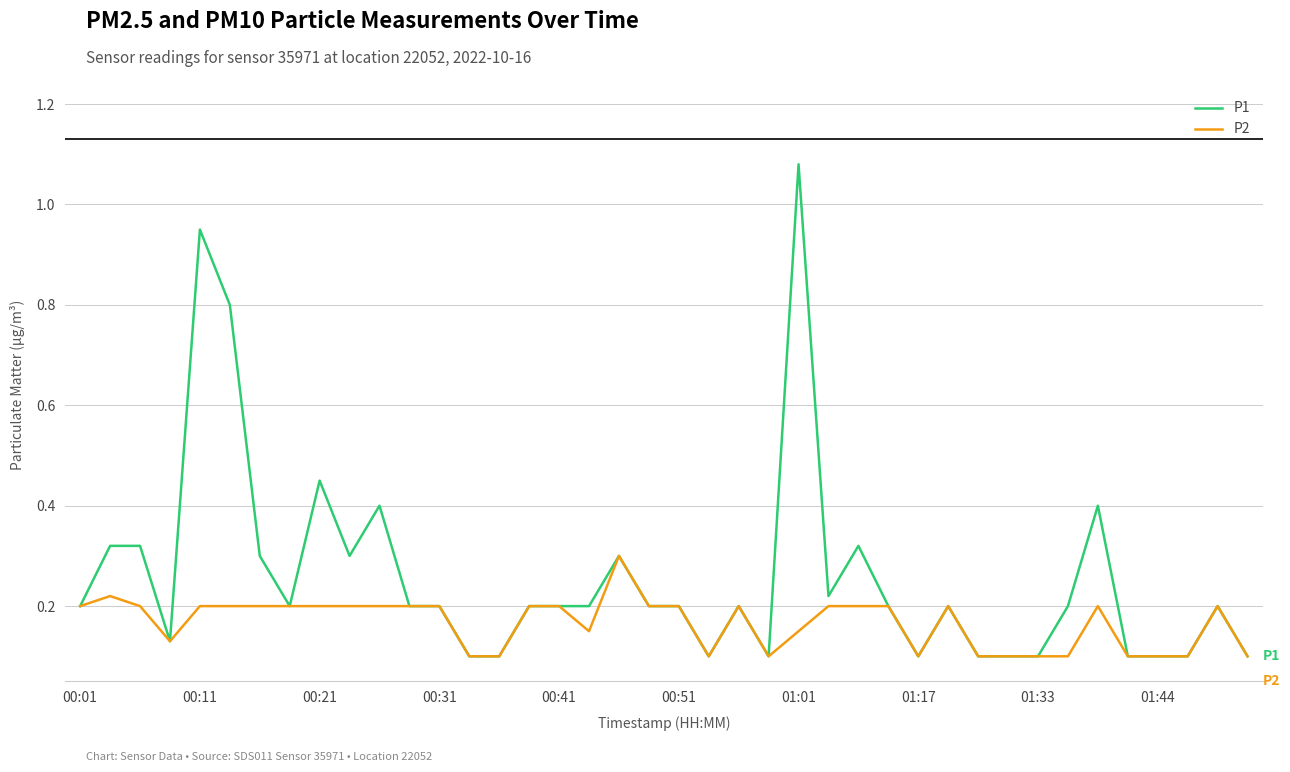

List the series in order of their peak value, highest first.

P1, P2